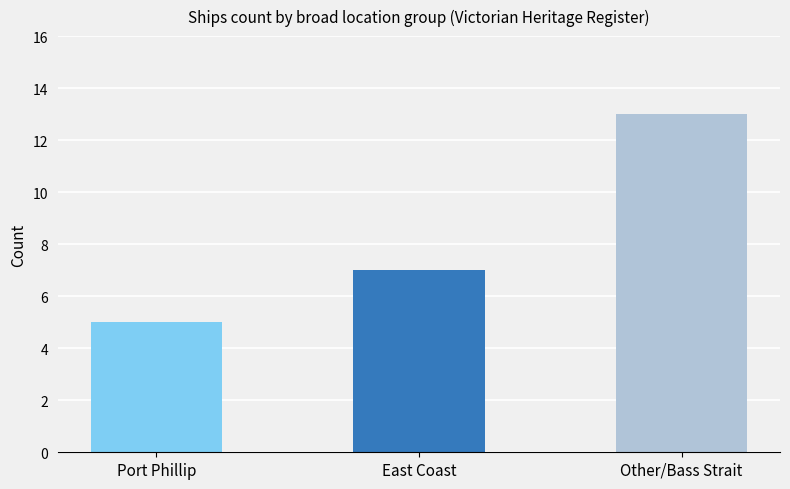

What is the difference between the maximum and minimum values?

8